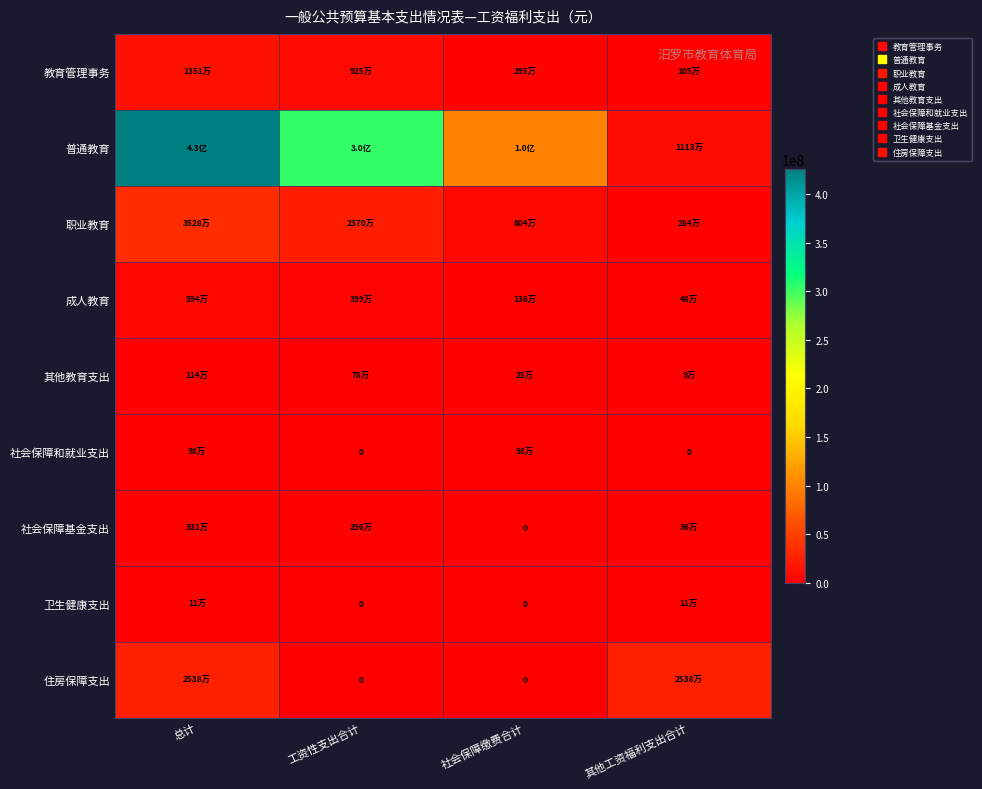

Which series has the largest total across all categories?

普通教育